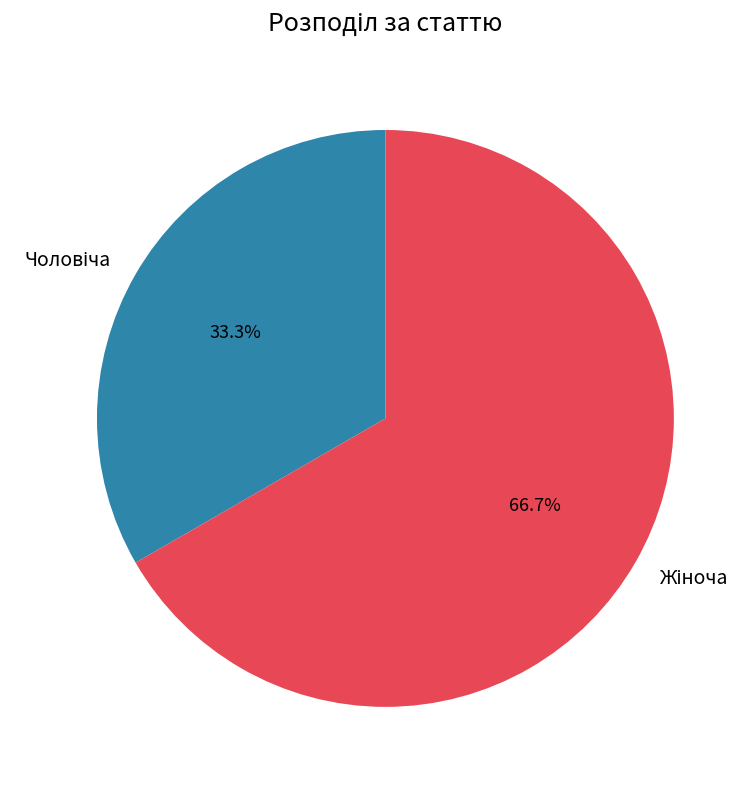

Is there any slice that represents more than half of the pie?

Yes